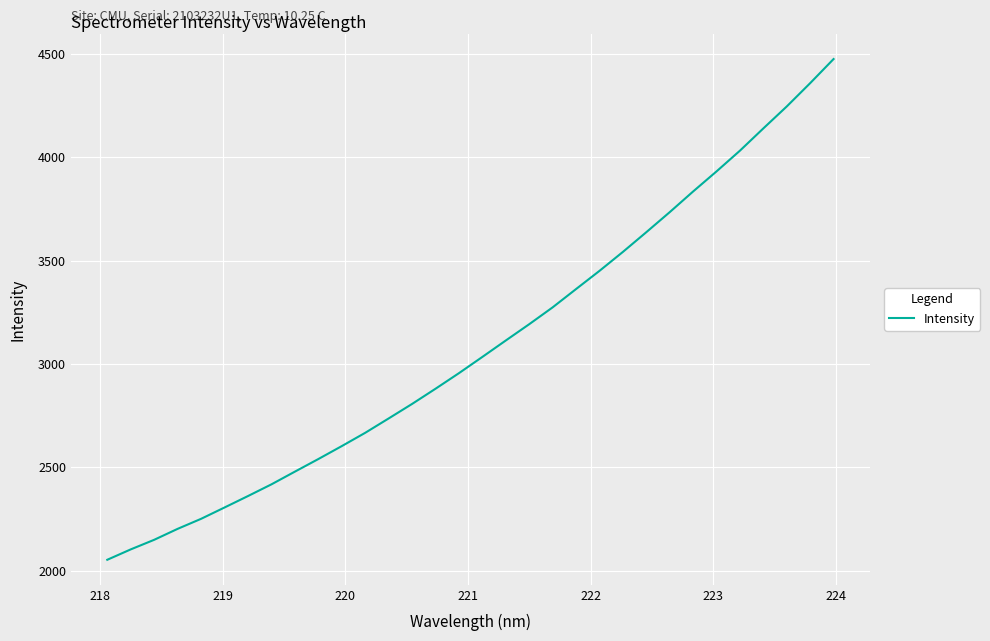

What is the smallest value displayed?

2053.8